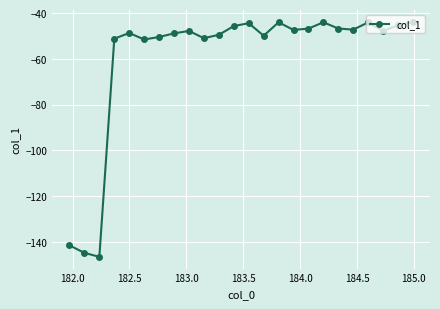

What is the average value?

-59.6